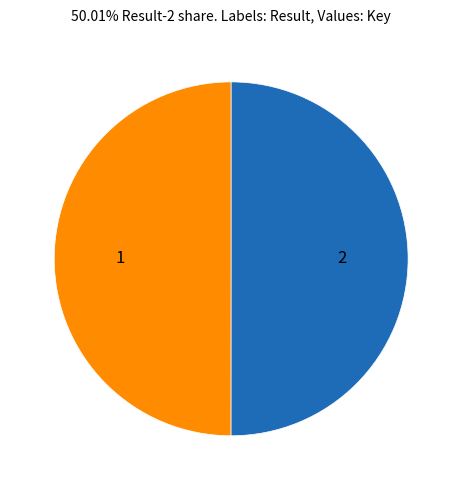

Do 1 and 2 together represent more than half of the pie?

Yes